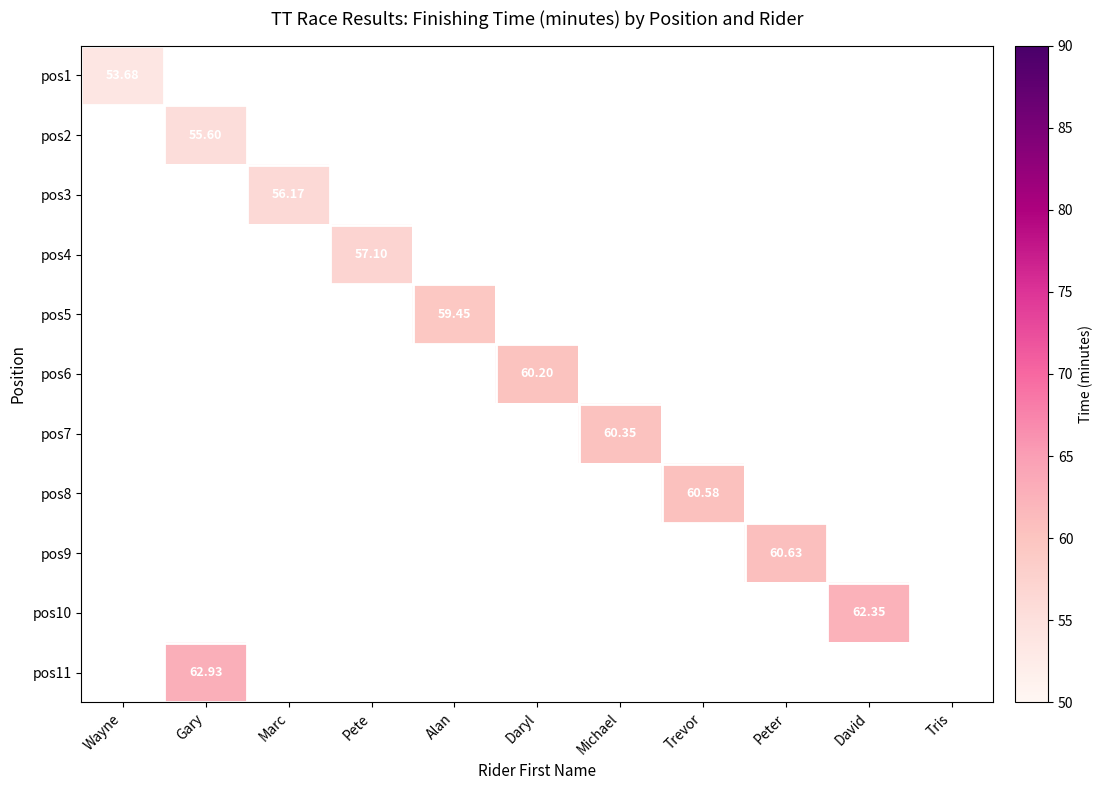

What is the maximum value shown in the chart?

62.9